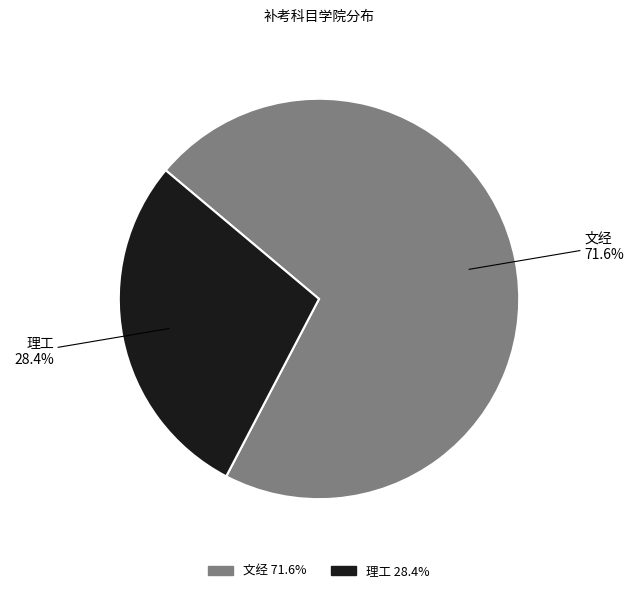

Which category has the smallest portion of the pie?

理工